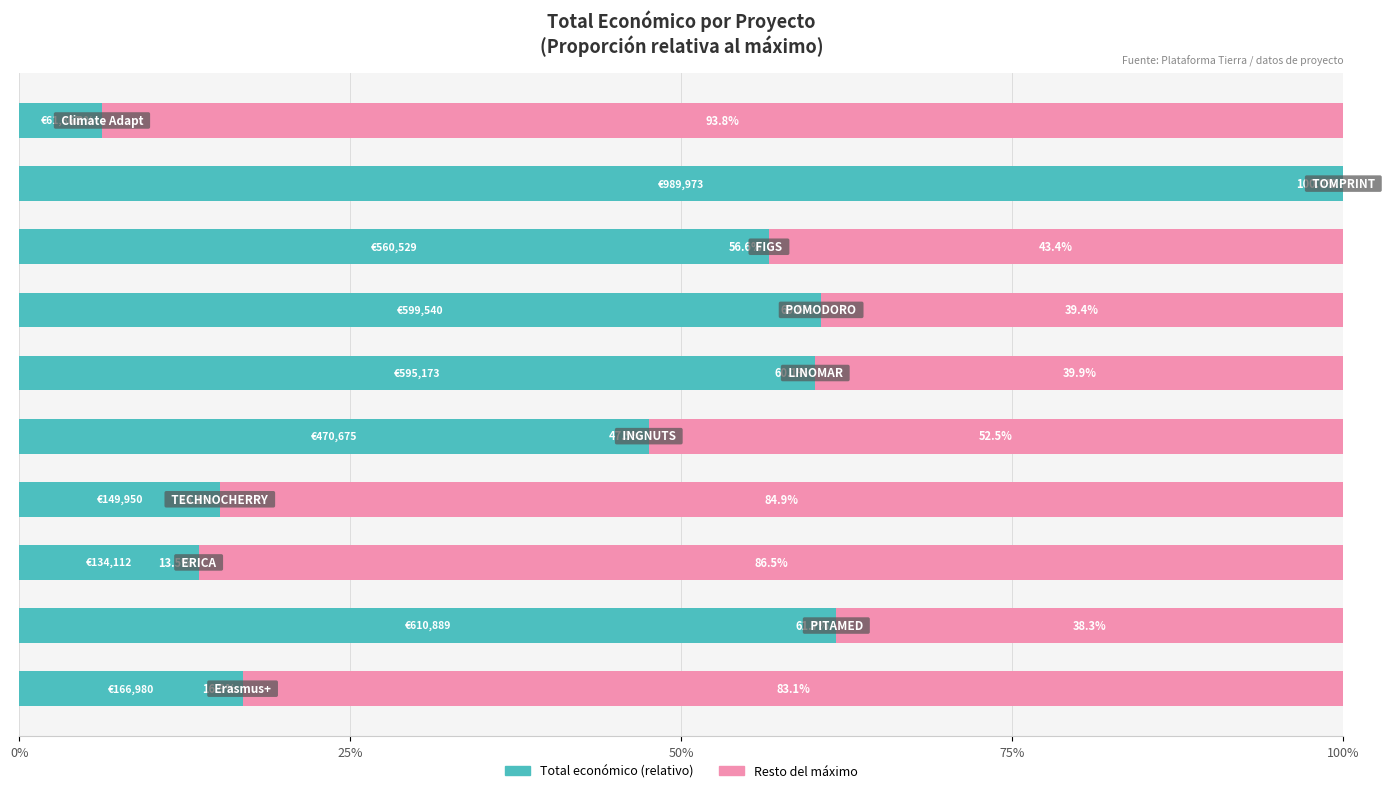

What is the maximum value for Total económico (relativo)?

100.0